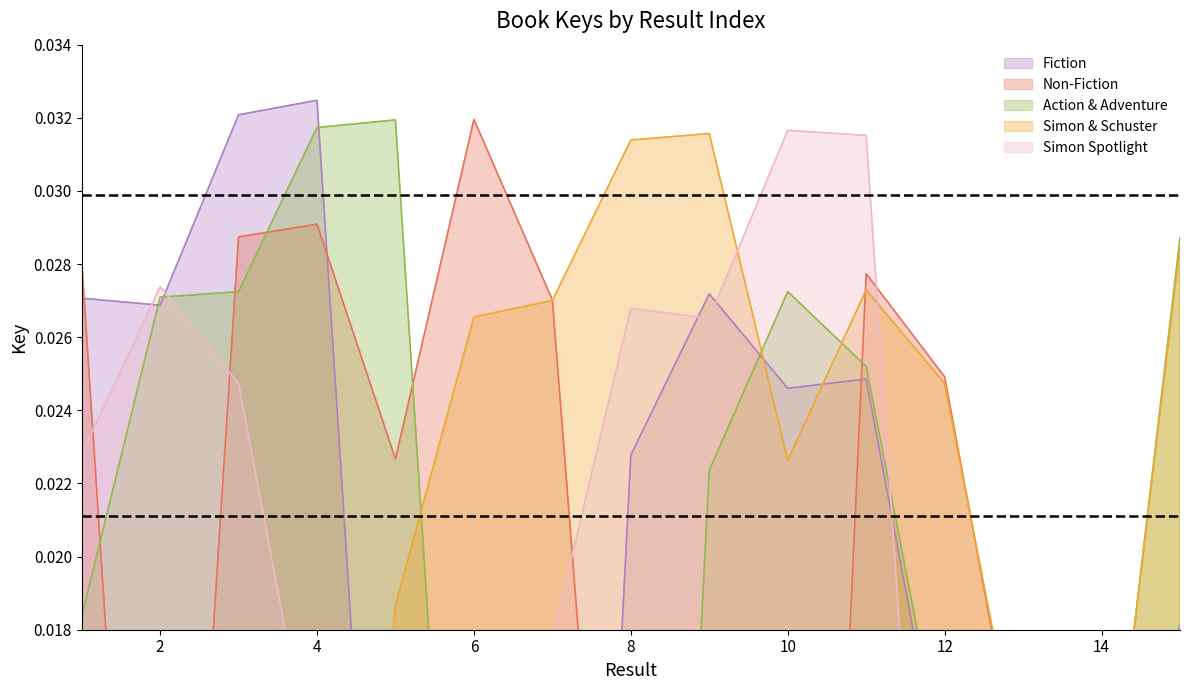

Reading left to right, list all the values displayed in this chart.

Fiction: 1=0.0	2=0.0	3=0.0	4=0.0	5=-0.0	6=-0.0	7=-0.0	8=0.0	9=0.0	10=0.0	11=0.0	12=0.0	13=0.0	14=0.0	15=0.0
Non-Fiction: 1=0.0	2=-0.0	3=0.0	4=0.0	5=0.0	6=0.0	7=0.0	8=-0.0	9=-0.0	10=-0.0	11=0.0	12=0.0	13=0.0	14=0.0	15=0.0
Action & Adventure: 1=0.0	2=0.0	3=0.0	4=0.0	5=0.0	6=-0.0	7=-0.0	8=-0.0	9=0.0	10=0.0	11=0.0	12=0.0	13=0.0	14=0.0	15=0.0
Simon & Schuster: 1=-0.0	2=-0.0	3=-0.0	4=-0.0	5=0.0	6=0.0	7=0.0	8=0.0	9=0.0	10=0.0	11=0.0	12=0.0	13=0.0	14=0.0	15=0.0
Simon Spotlight: 1=0.0	2=0.0	3=0.0	4=0.0	5=0.0	6=0.0	7=0.0	8=0.0	9=0.0	10=0.0	11=0.0	12=-0.0	13=-0.0	14=-0.0	15=-0.0